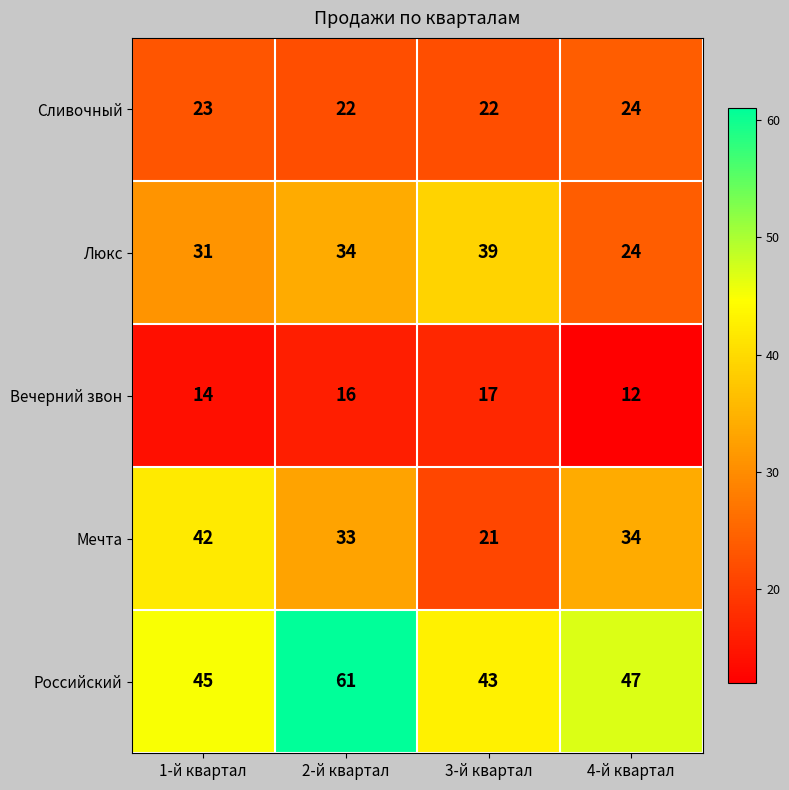

List the series in order of their peak value, lowest first.

Вечерний звон, Сливочный, Люкс, Мечта, Российский